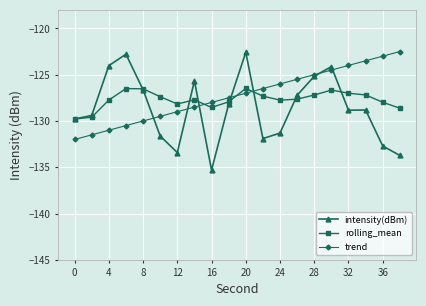

After their last crossing, which series has the higher values: rolling_mean or trend?

trend